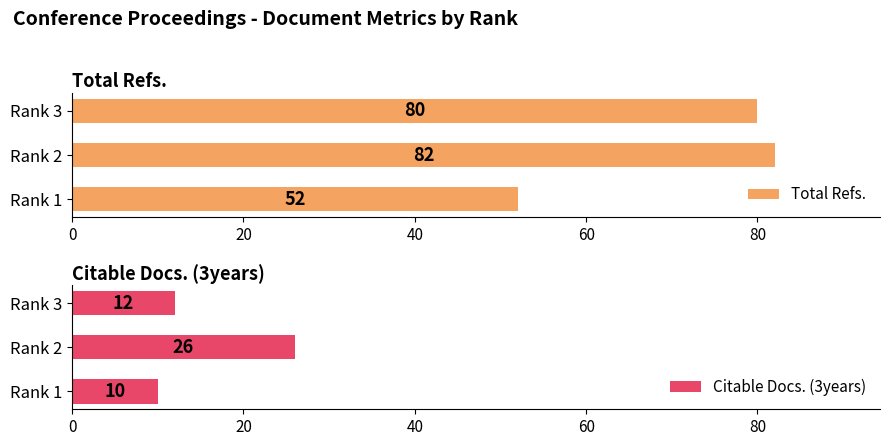

At which label is Total Refs. closest to 67?

Rank 3